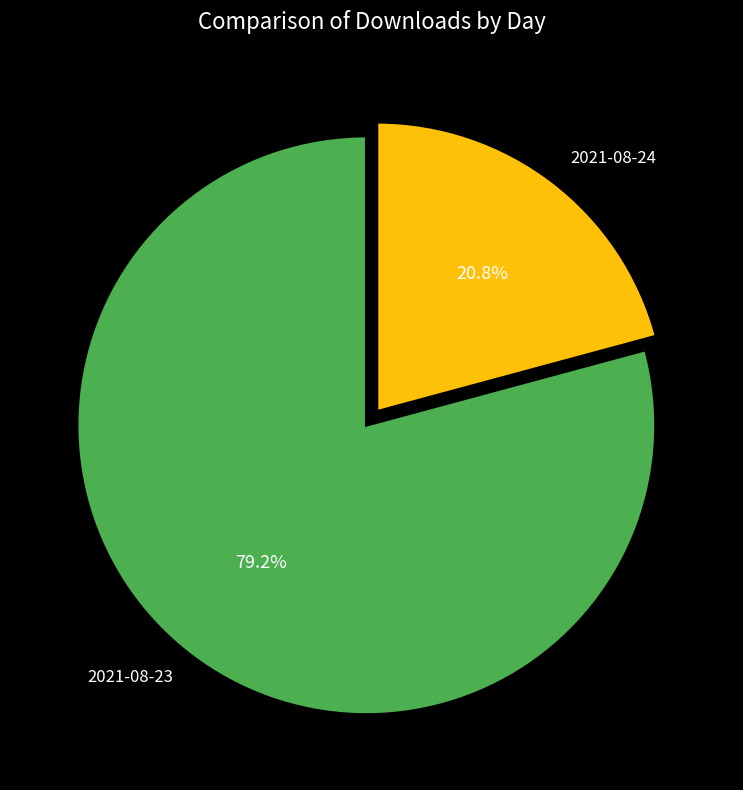

What portion of the pie excludes 2021-08-23?

20.8%